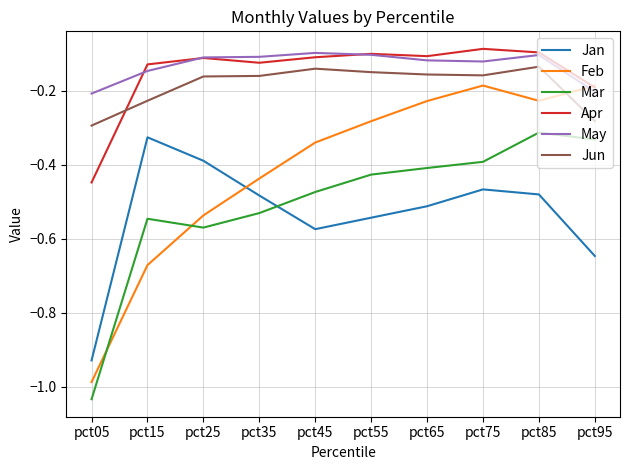

True or false: Jun has more than 0 interior local peaks.

True